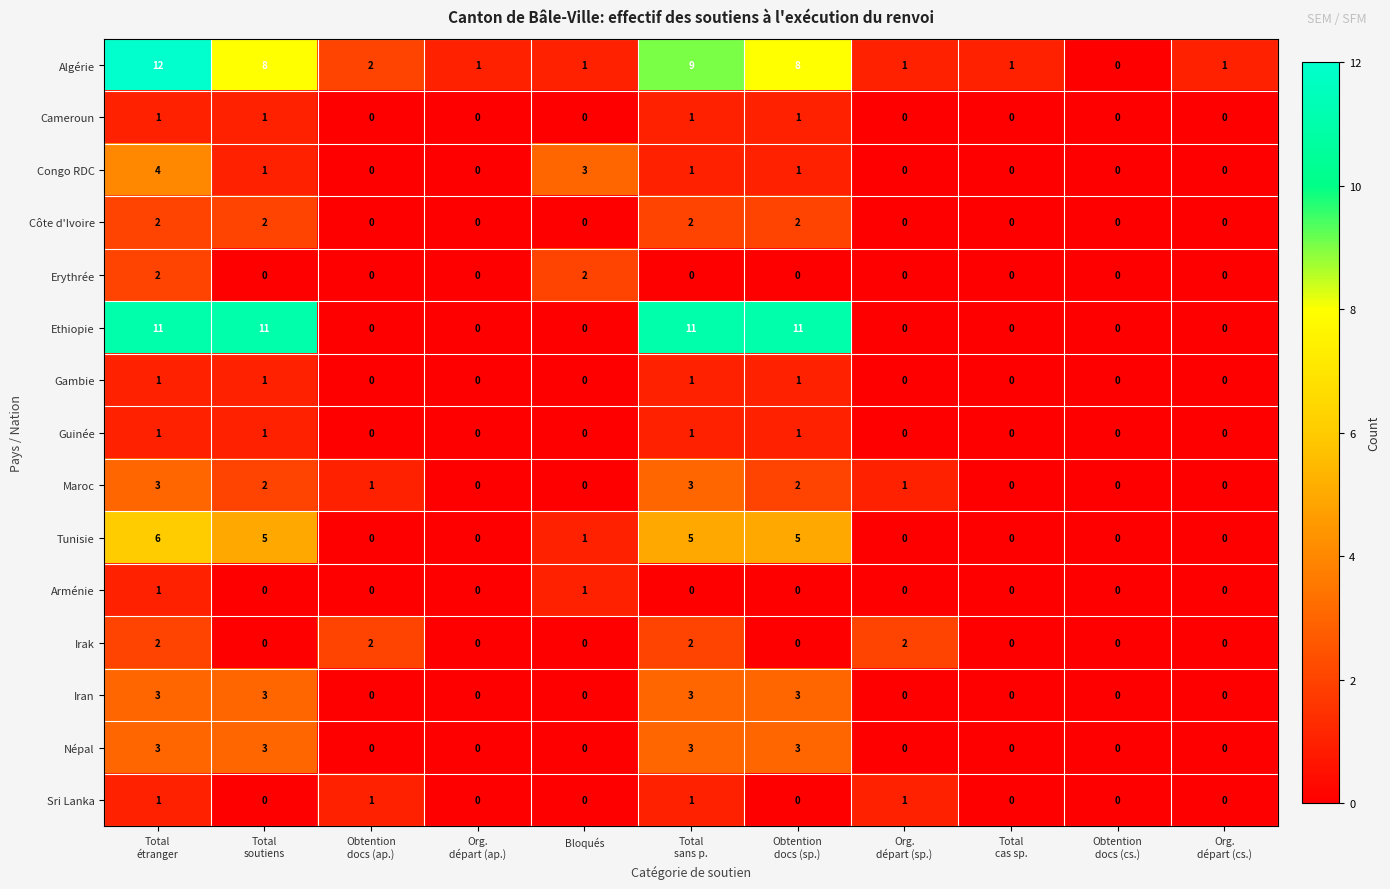

What is the greatest value displayed?

12